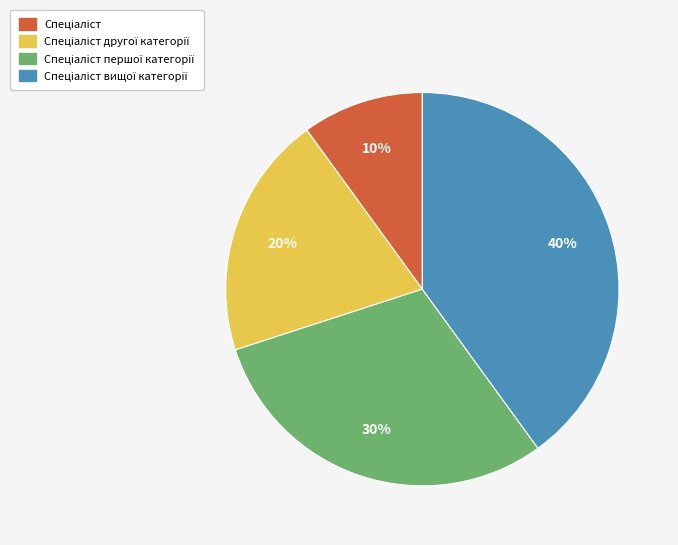

Does any single category account for the majority?

No